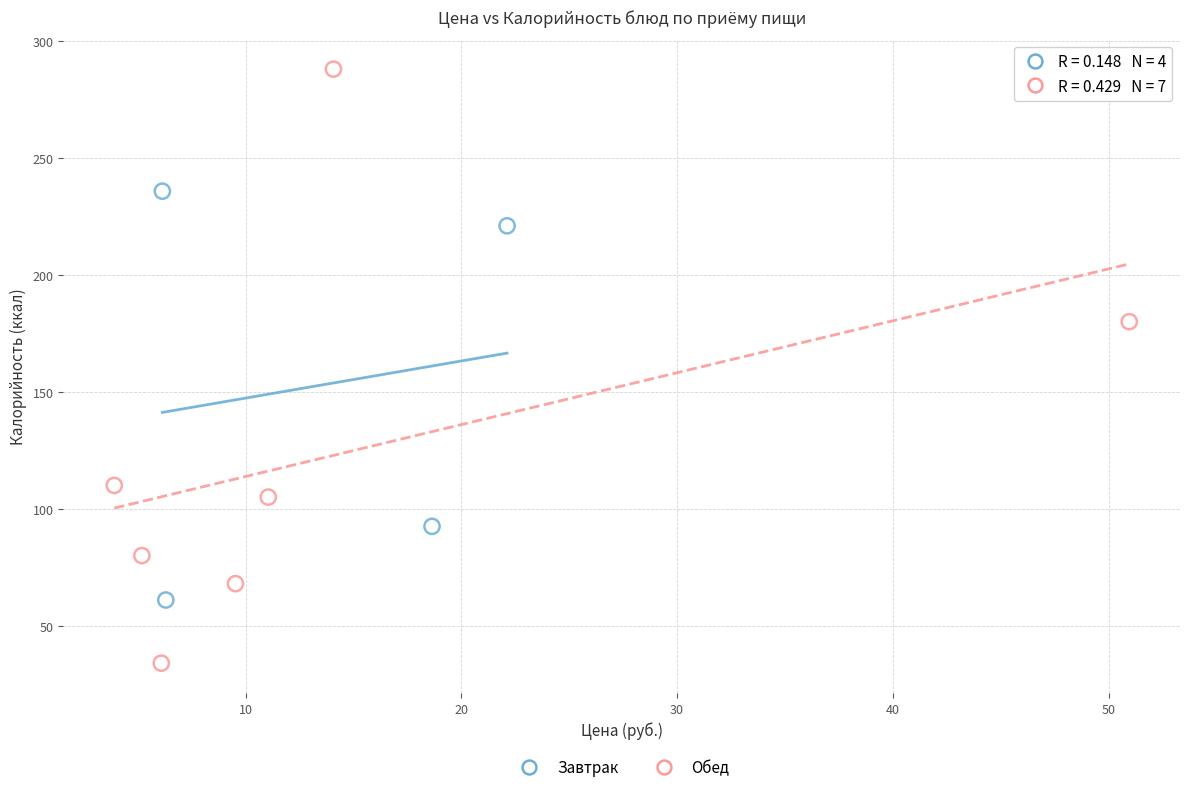

Which series has the widest spread of Y values?

Обед